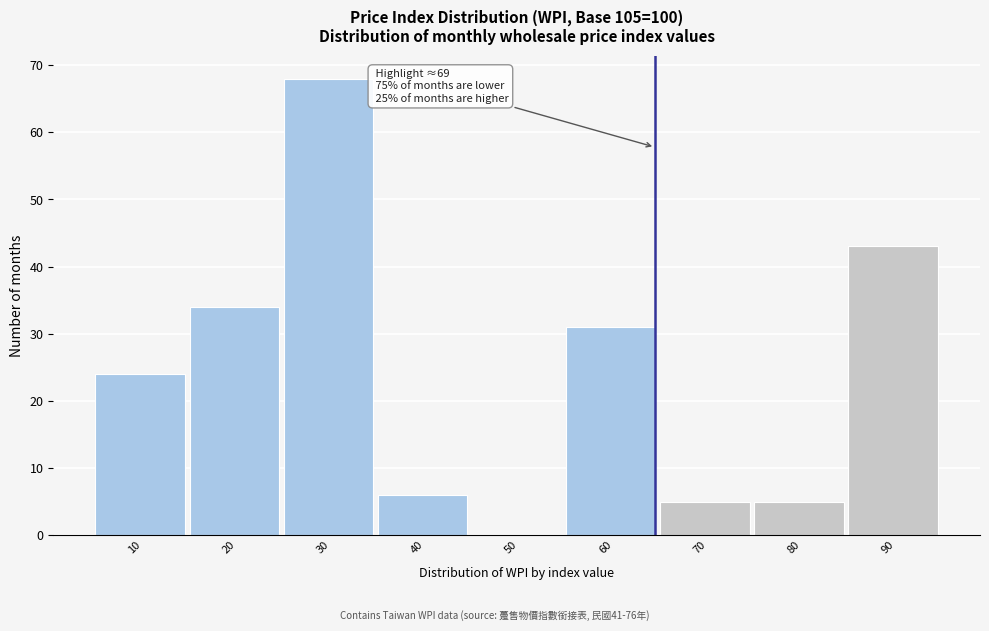

Reading left to right, list all the values displayed in this chart.

10=24	20=34	30=68	40=6	50=0	60=31	70=5	80=5	90=43